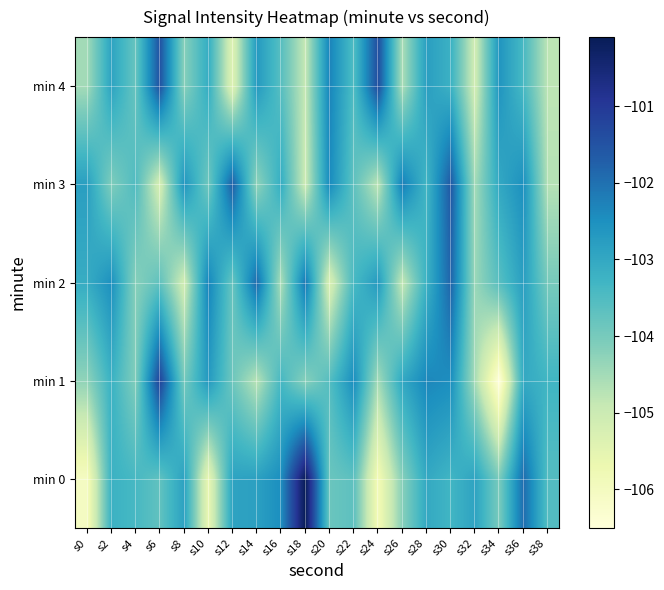

Between s4 and s6, which is larger?

s4